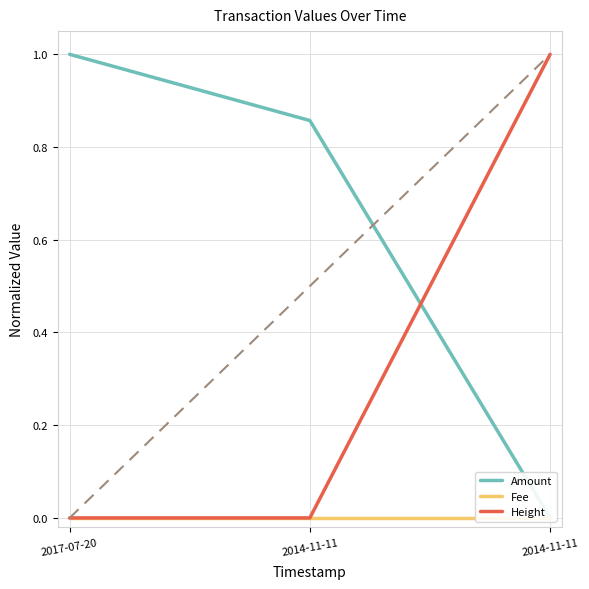

What is the total value across all series at 2014-11-11?

0.9